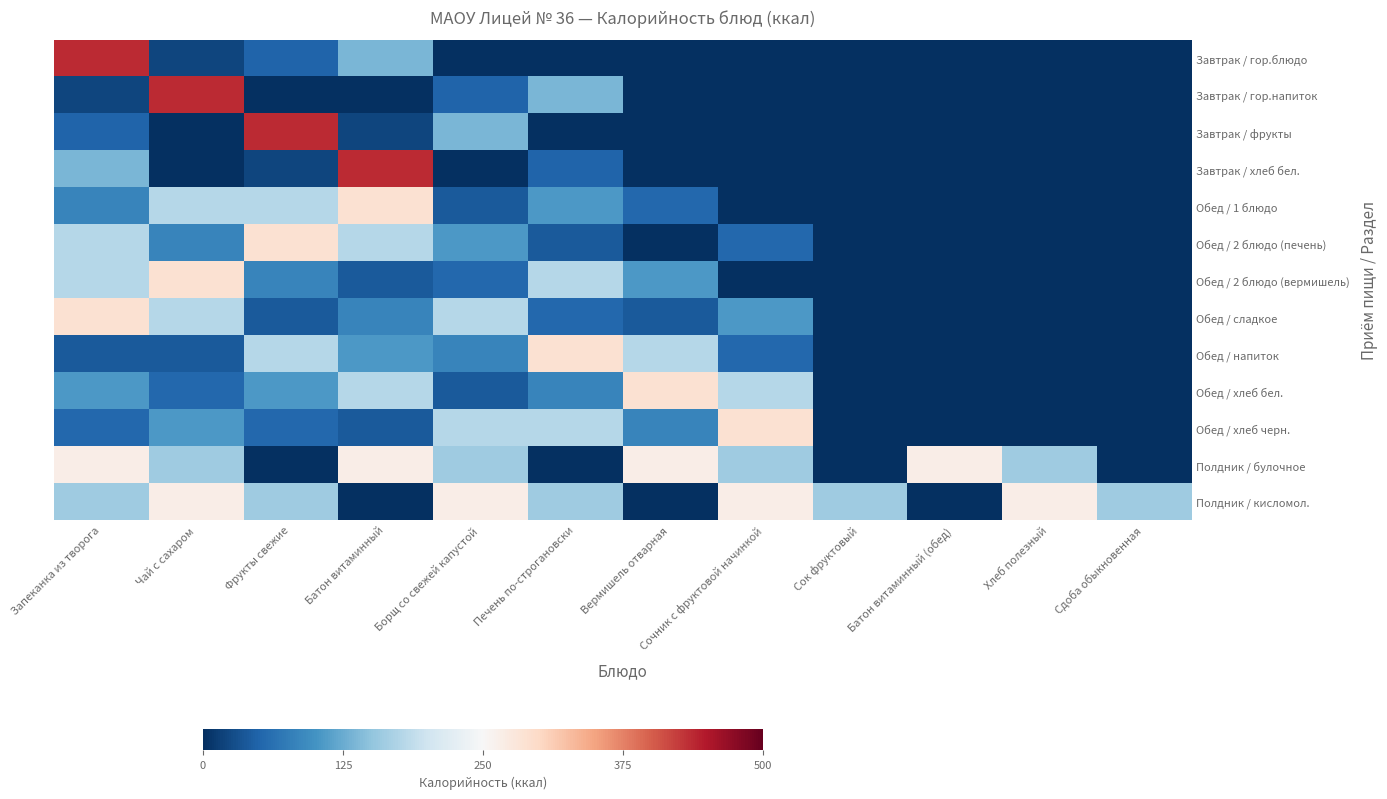

How many data points does each series have?

12